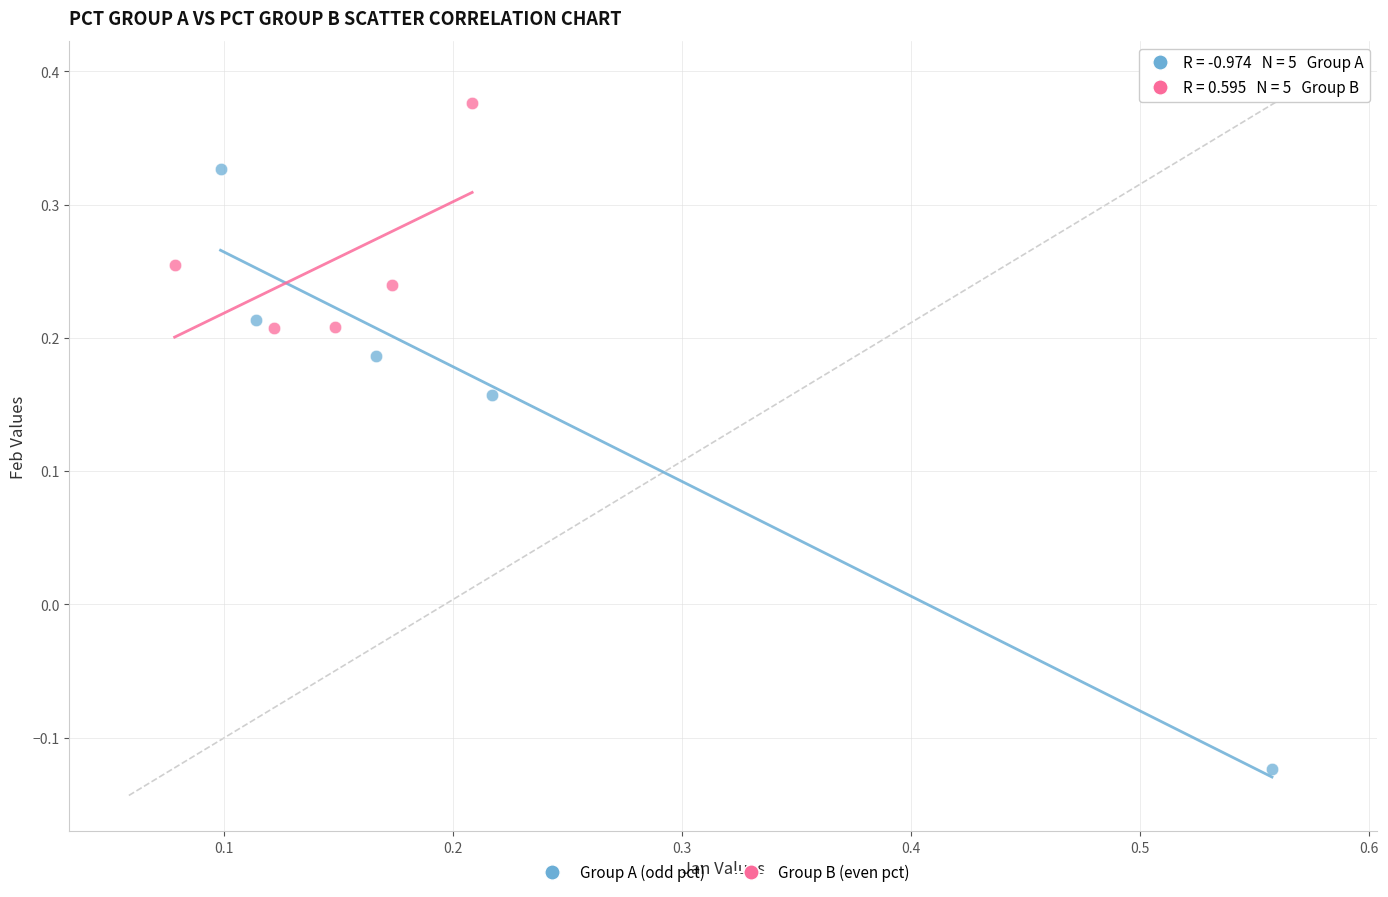

Which series contains the highest Y value?

Group B (even pct)